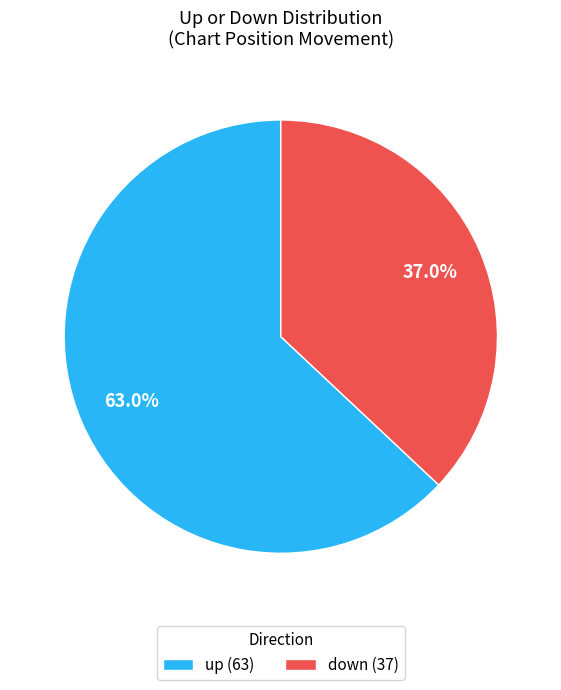

To the nearest percent, what is the difference between the up and down slice percentages?

26%